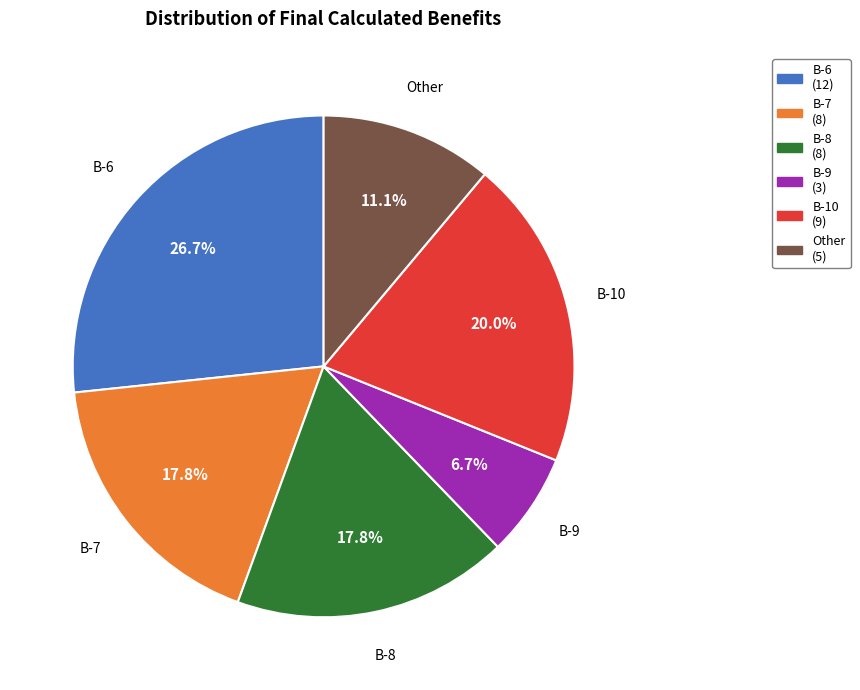

Do B-7 and B-9 together represent more than half of the pie?

No